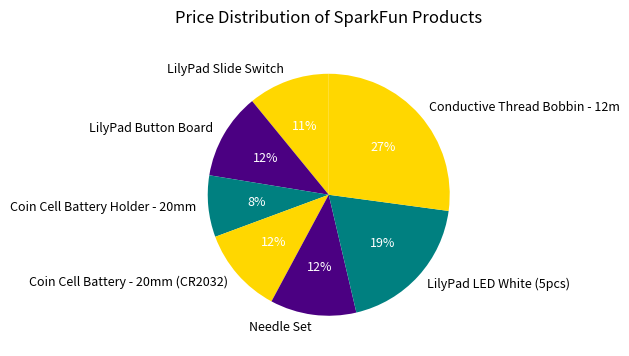

To the nearest percent, what percentage of the pie is LilyPad Button Board?

12%